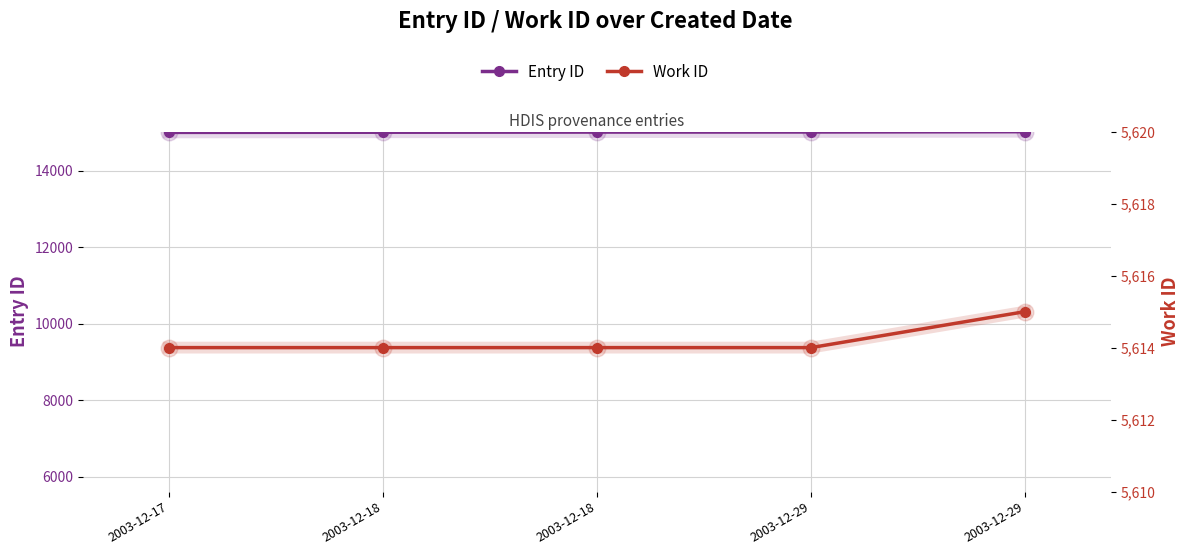

The Entry ID series shows 23056 at 2003-12-29. True or false?

False